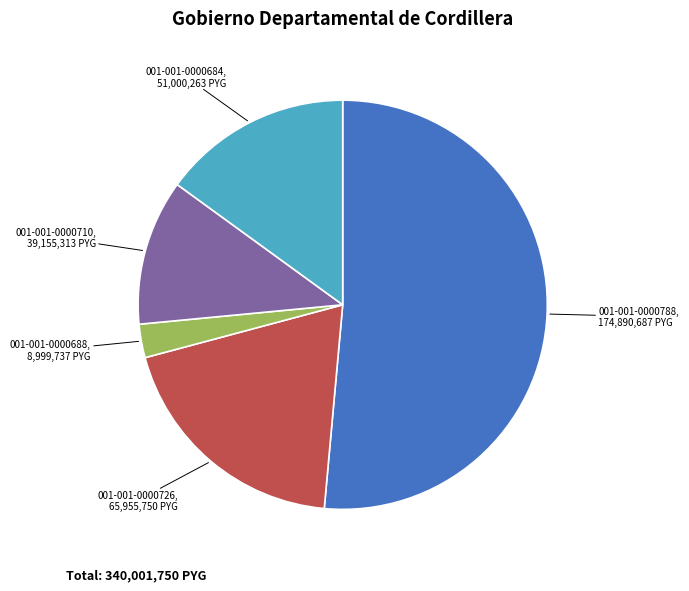

Does 001-001-0000788 account for over 50% of the chart?

Yes